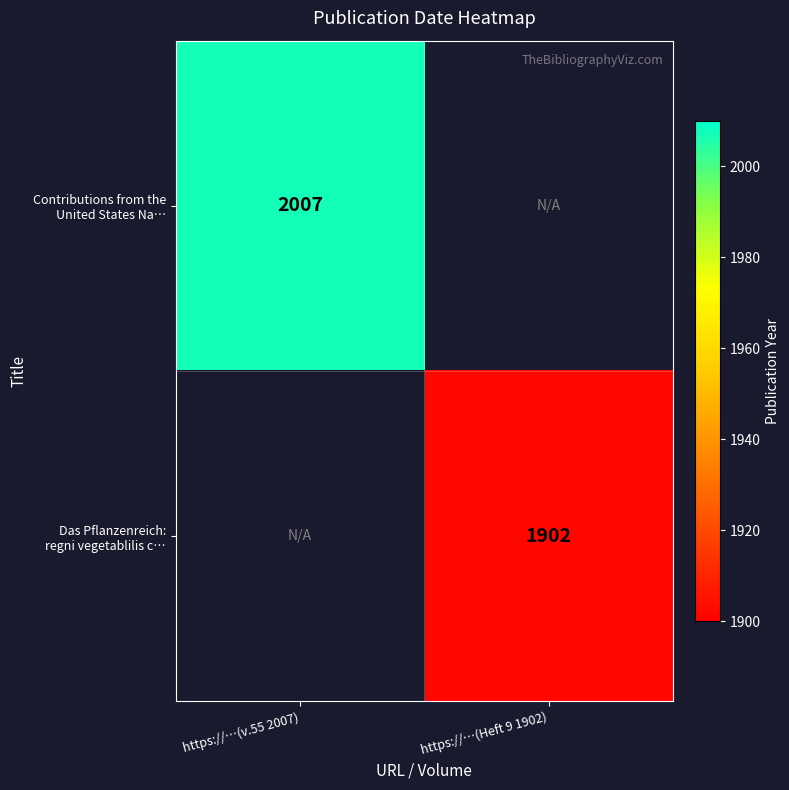

The value of Das Pflanzenreich: regni vegetablilis c… at https://…(Heft 9 1902) is 1902.0. True or false?

True